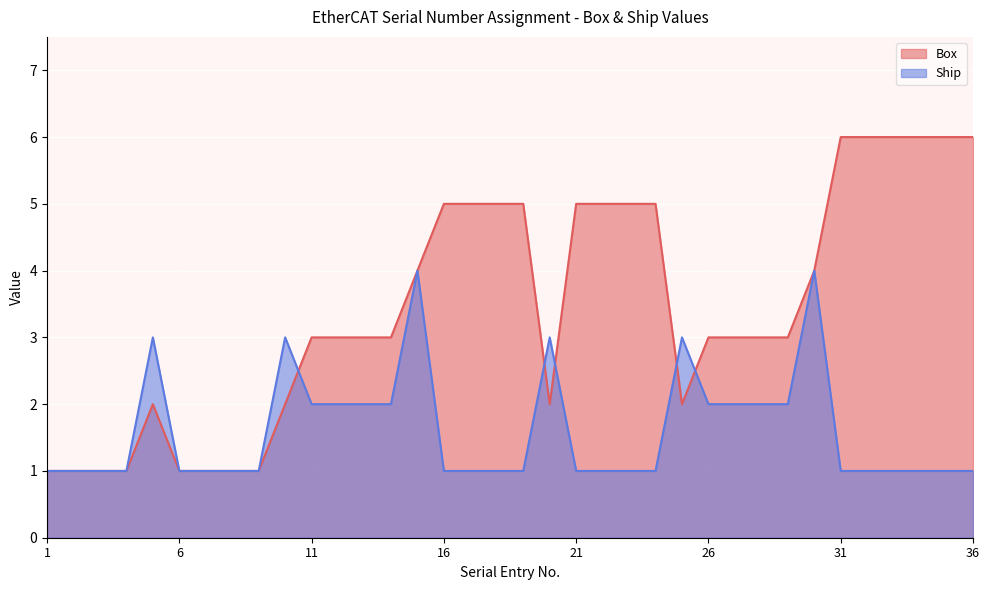

Between 19 and 24, which series saw the biggest shift?

Box